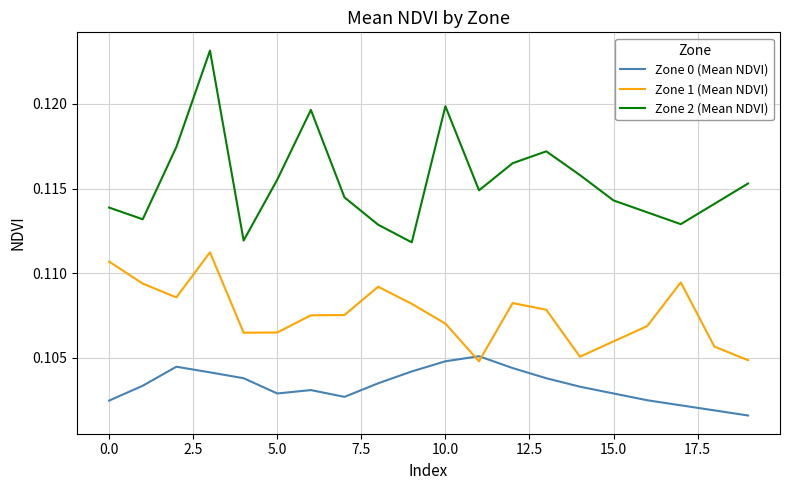

List the series in order of their peak value, lowest first.

Zone 0 (Mean NDVI), Zone 1 (Mean NDVI), Zone 2 (Mean NDVI)